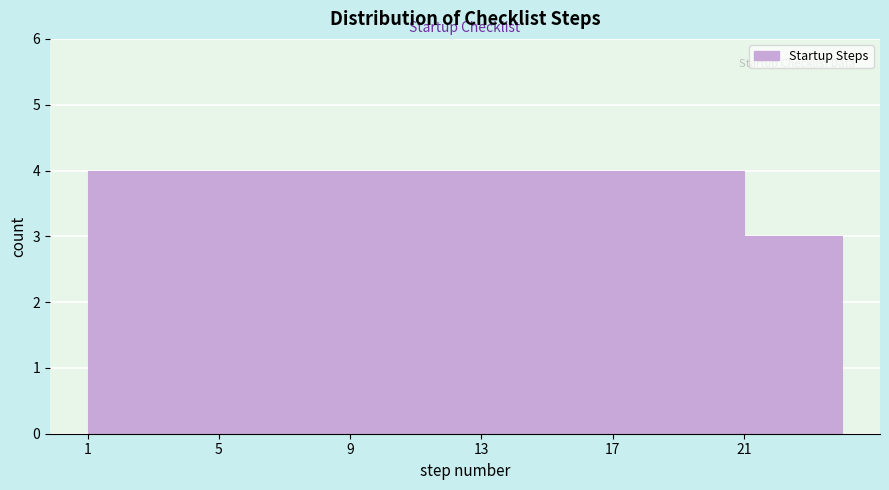

Reading left to right, transcribe this chart: for each bar, give the range it covers on the x-axis and its height. The values are not printed on the chart, so give them approximately, as read against the axis.

1 to 5: 4
5 to 9: 4
9 to 13: 4
13 to 17: 4
17 to 21: 4
21 to 24: 3